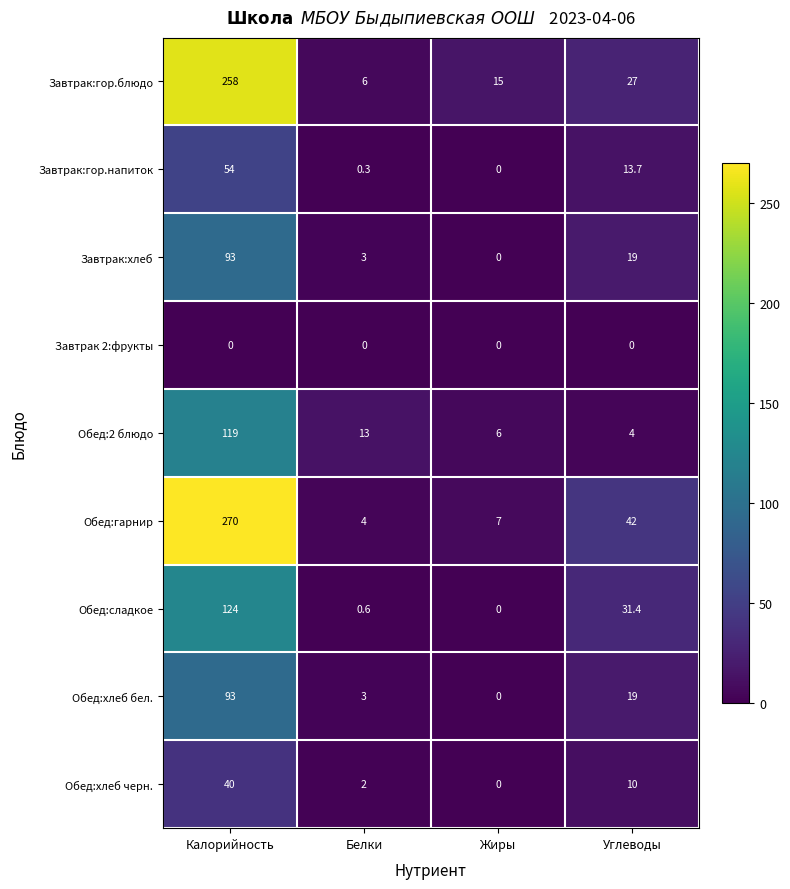

What is the greatest value displayed?

270.0